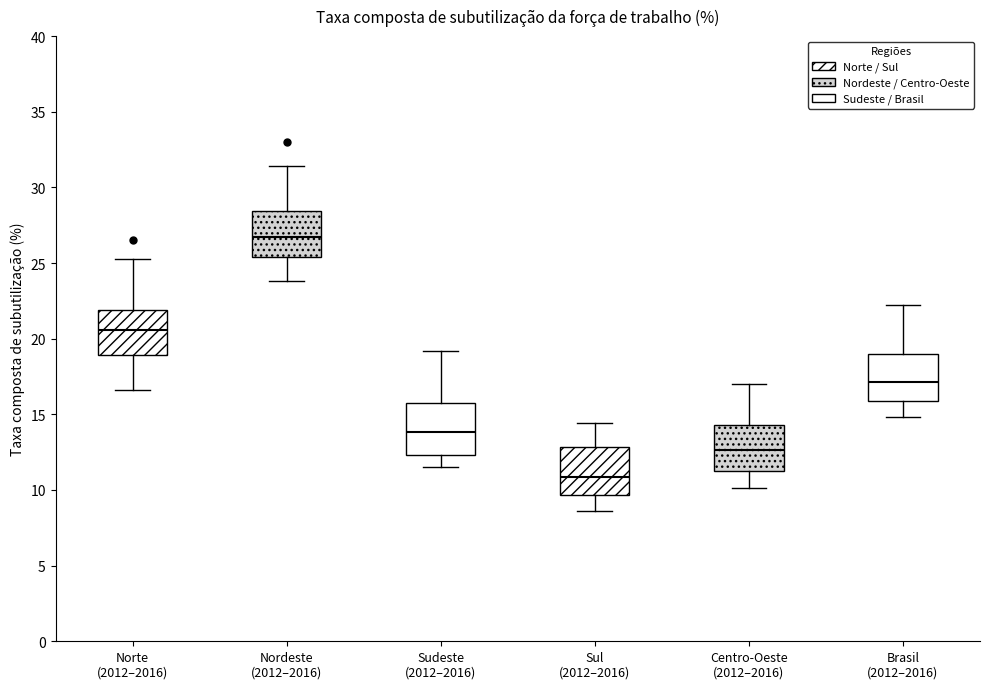

Reading left to right, transcribe this box plot: for each box, give where its median line is, the range the box spans, and where its two whiskers end, as read against the y-axis. The values are not printed on the chart, so give them approximately, as read against the axis.

Norte (2012–2016): median 20.5, box 19.0 to 22.0, whiskers 16.5 to 25.5
Nordeste (2012–2016): median 27.0, box 25.5 to 28.5, whiskers 24.0 to 31.5
Sudeste (2012–2016): median 14.0, box 12.5 to 16.0, whiskers 11.5 to 19.0
Sul (2012–2016): median 11.0, box 9.5 to 13.0, whiskers 8.5 to 14.5
Centro-Oeste (2012–2016): median 12.5, box 11.5 to 14.5, whiskers 10.0 to 17.0
Brasil (2012–2016): median 17.0, box 16.0 to 19.0, whiskers 15.0 to 22.0